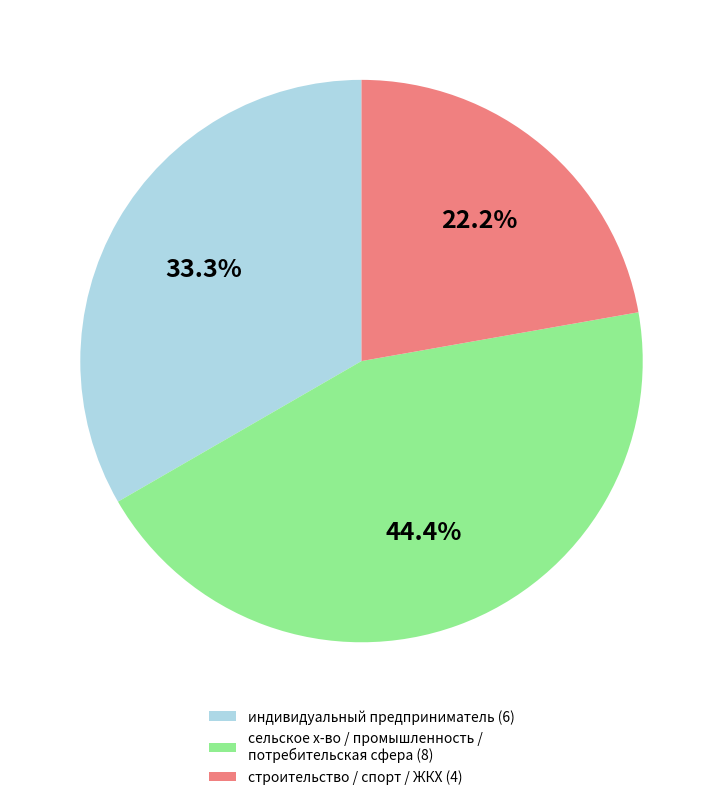

Is the sum of индивидуальный предприниматель (6) and сельское х-во / промышленность / потребительская сфера (8) greater than half?

Yes